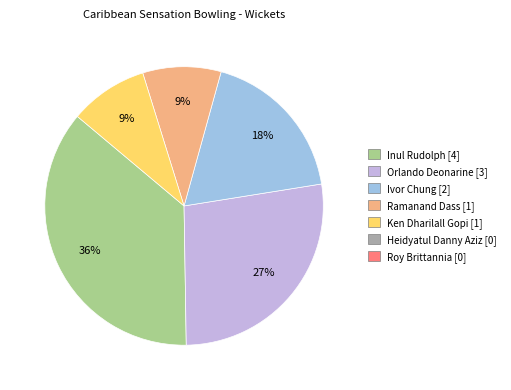

Is there a majority slice in this chart?

No